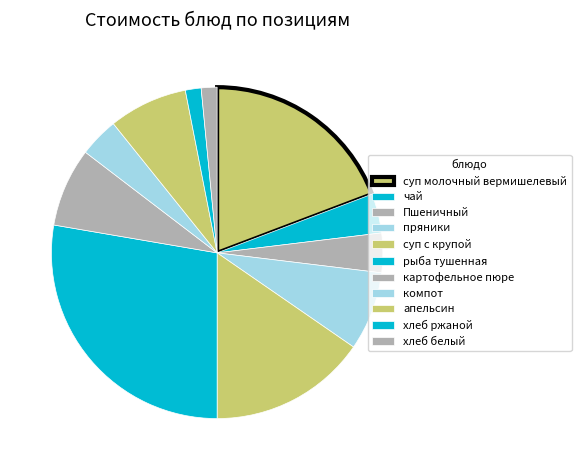

How many segments does this pie chart have?

11